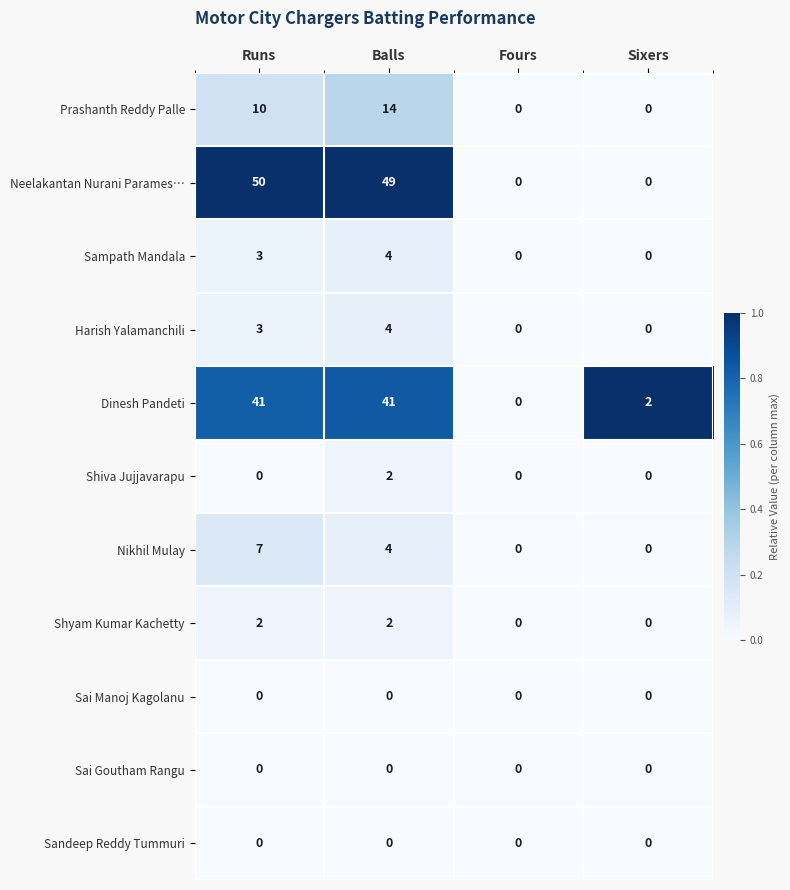

What is the difference between the highest and lowest values at Balls?

49